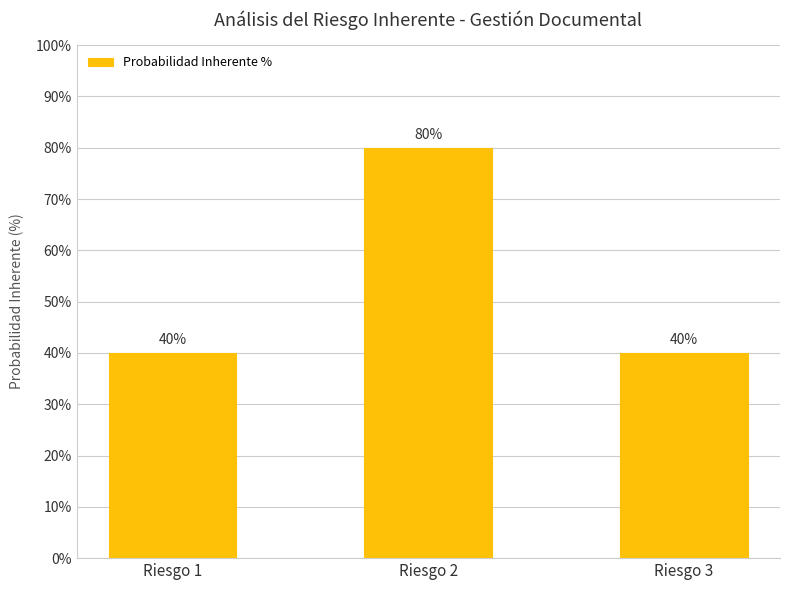

What is the change in value from Riesgo 1 to Riesgo 2?

+0.4